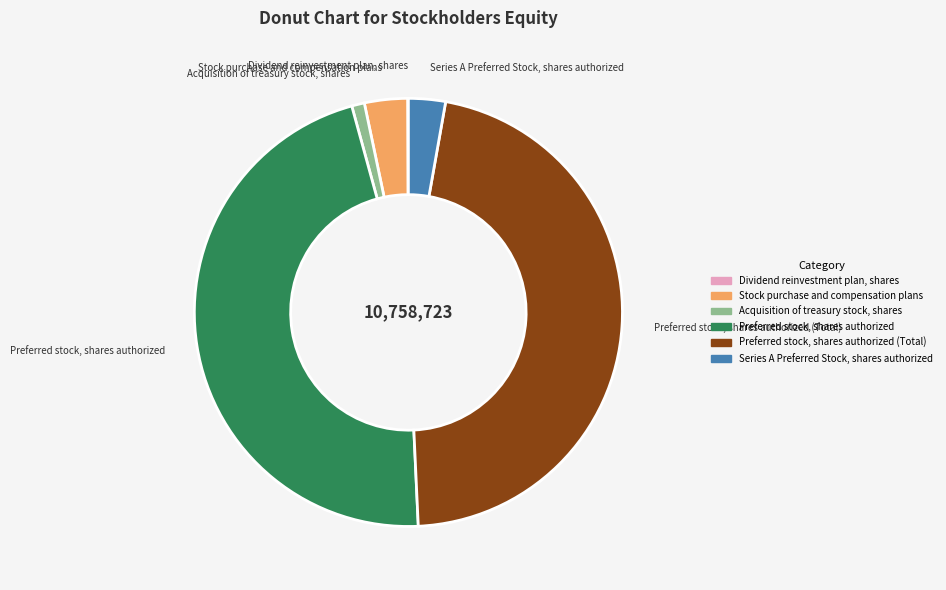

Does any single category account for the majority?

No